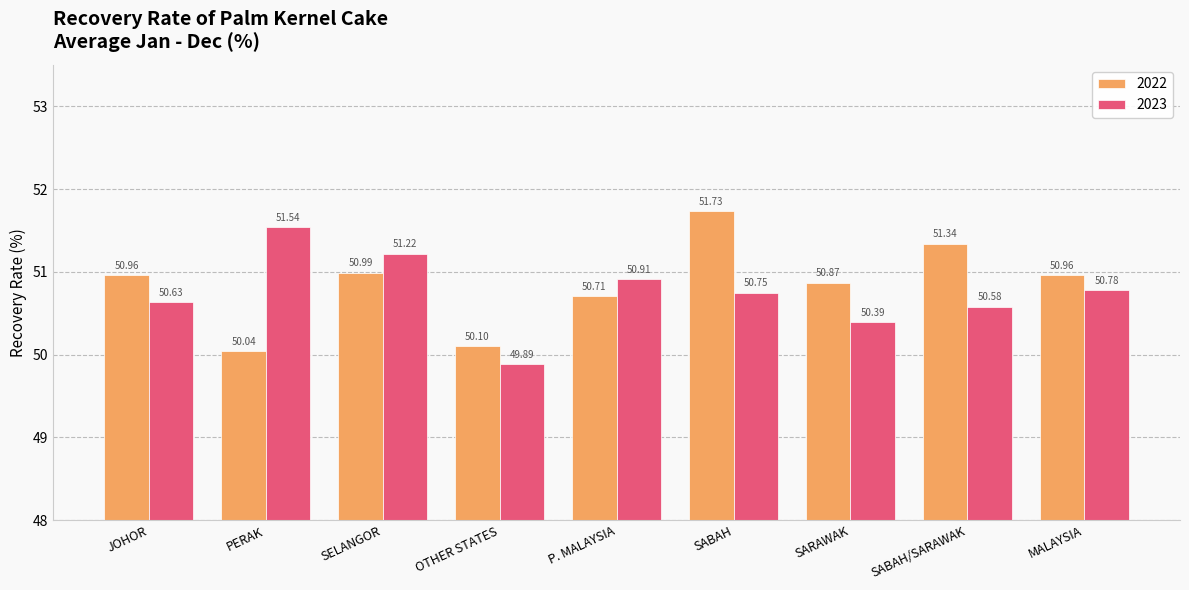

At which category does the chart reach its peak across all series?

SABAH